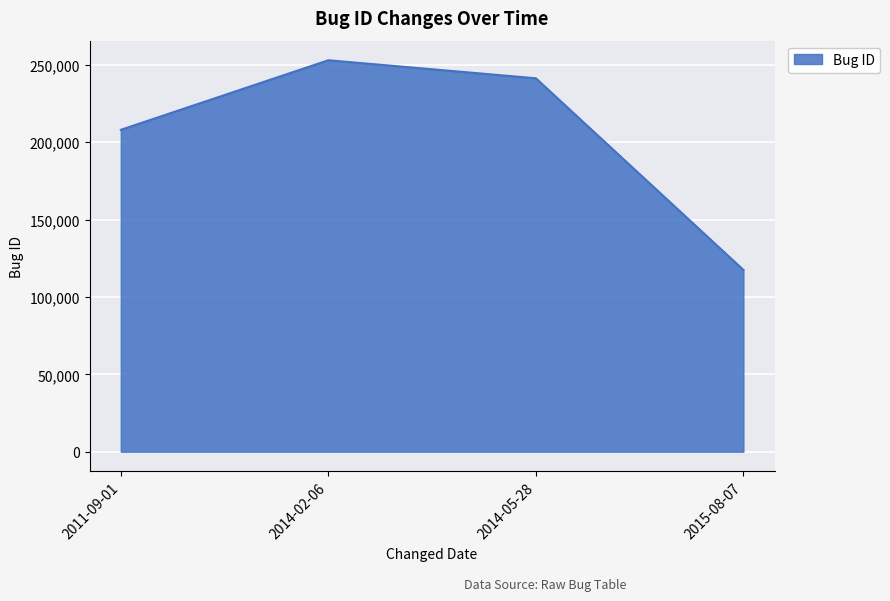

Reading left to right, what are all the values shown in this chart?

2011-09-01=208038	2014-02-06=253015	2014-05-28=241351	2015-08-07=117506